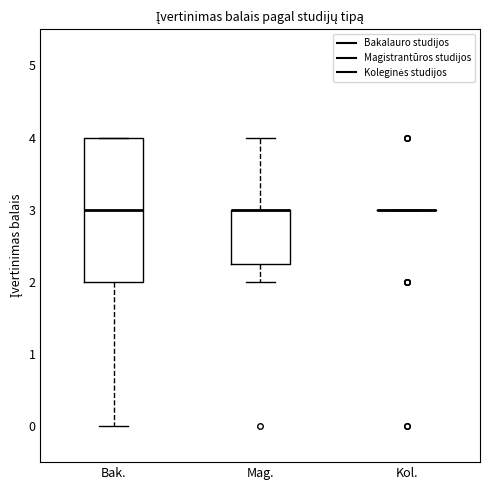

Comparing the boxes themselves (not the whiskers), which one is the tallest?

Bak.